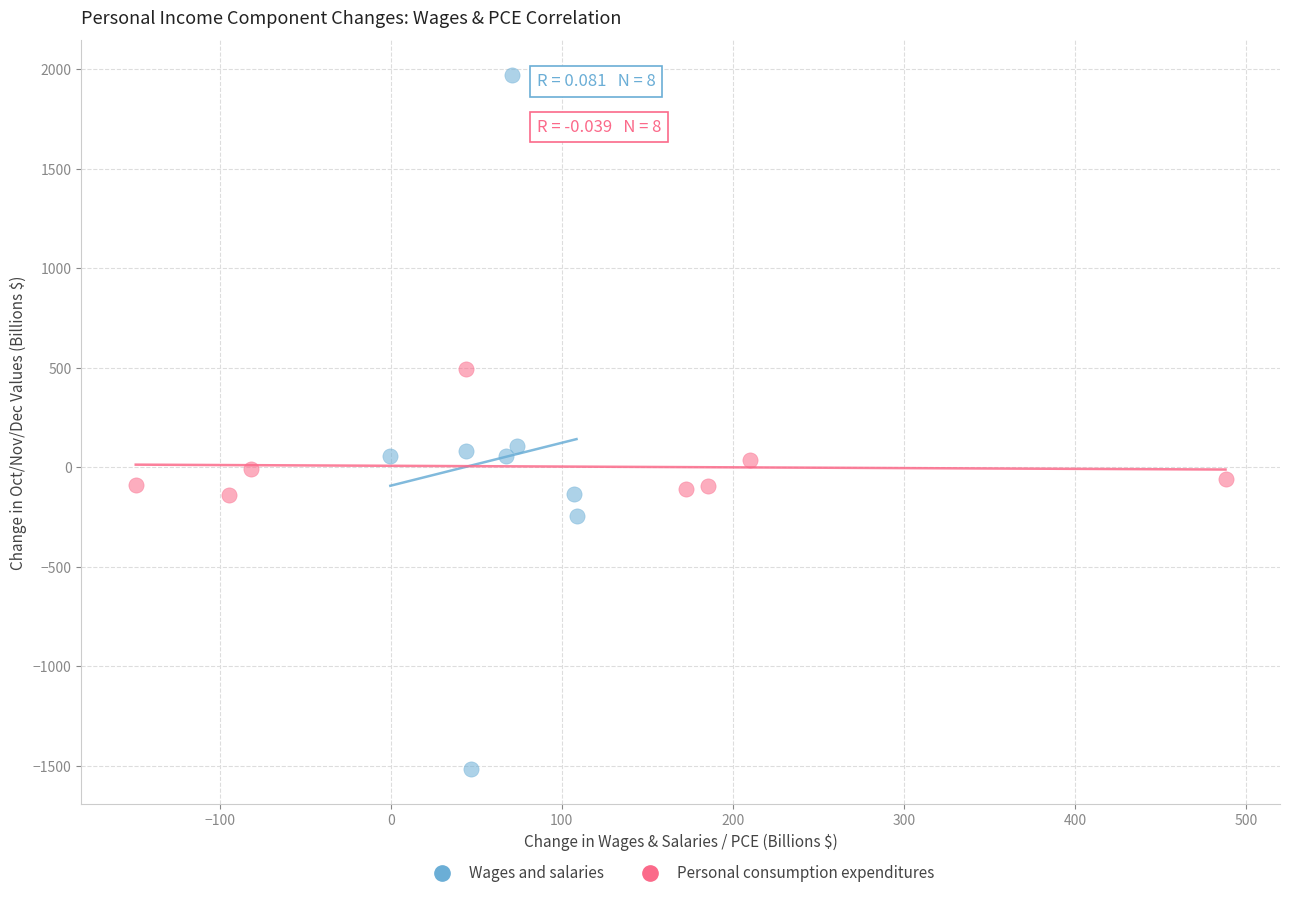

Which series contains the highest Y value?

Wages and salaries